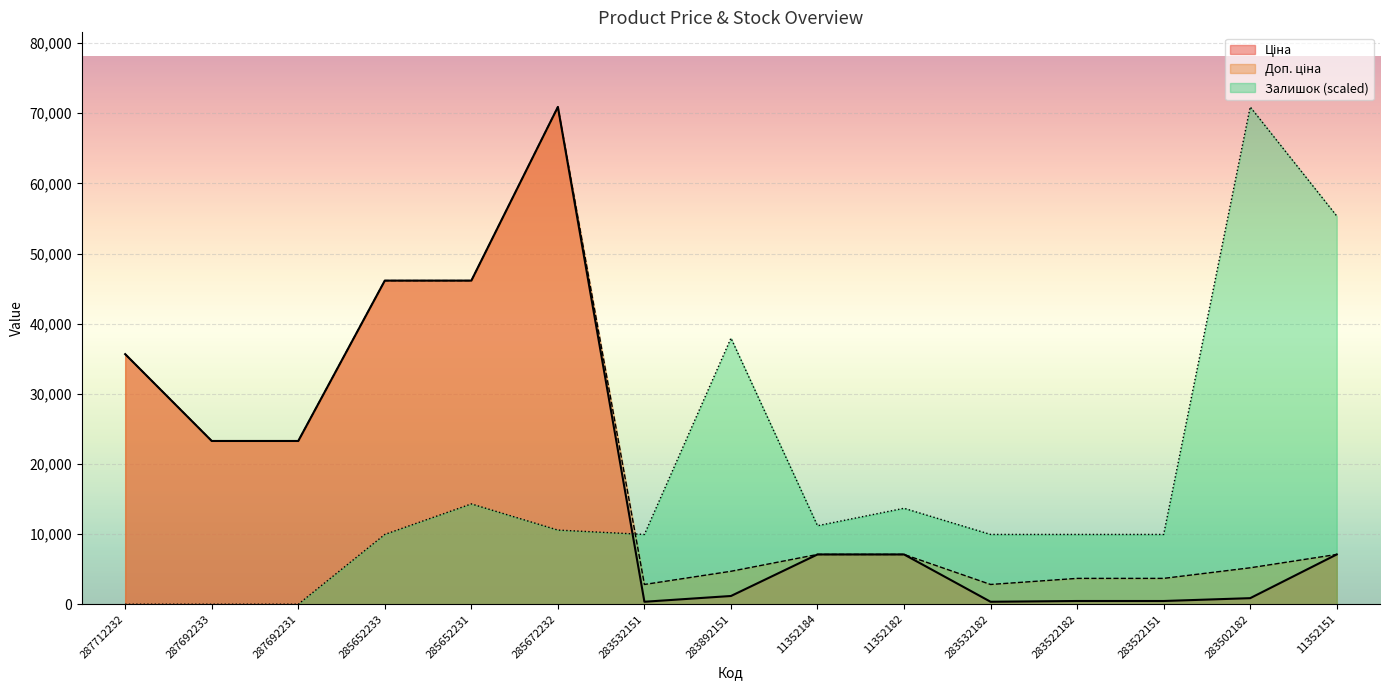

What is the total value across all series at 11352184?

25393.2